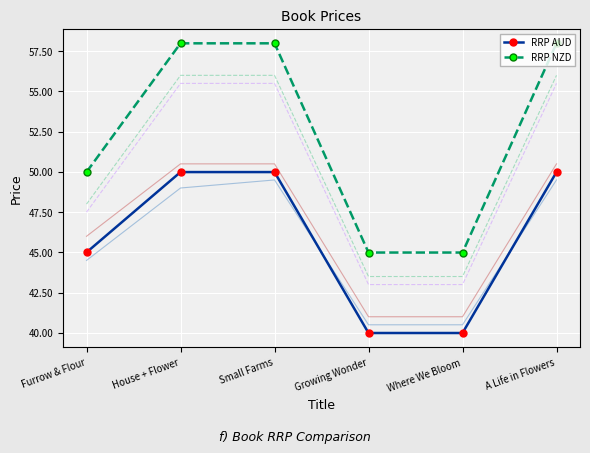

Reading left to right, extract all data points from this chart.

RRP AUD: 45.0	50.0	50.0	40.0	40.0	50.0
RRP NZD: 50.0	58.0	58.0	45.0	45.0	58.0